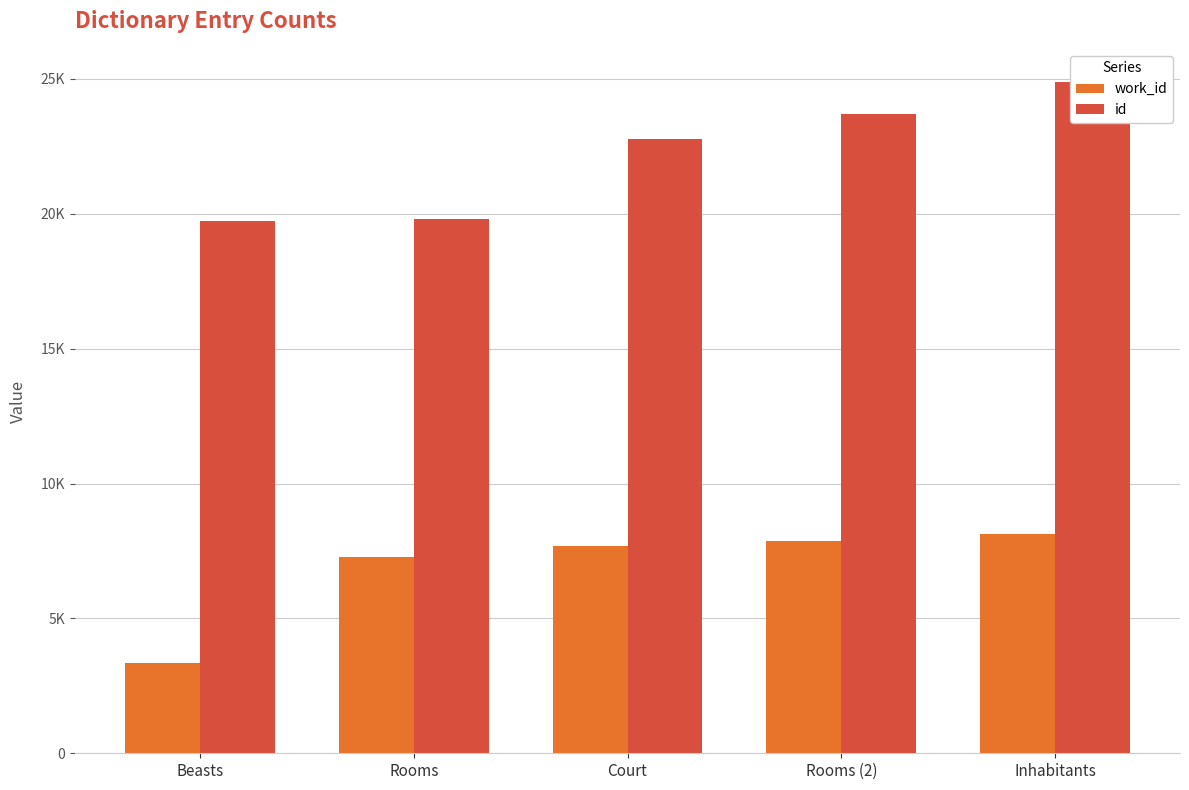

Are the bars grouped side by side (vs. stacked)?

Yes